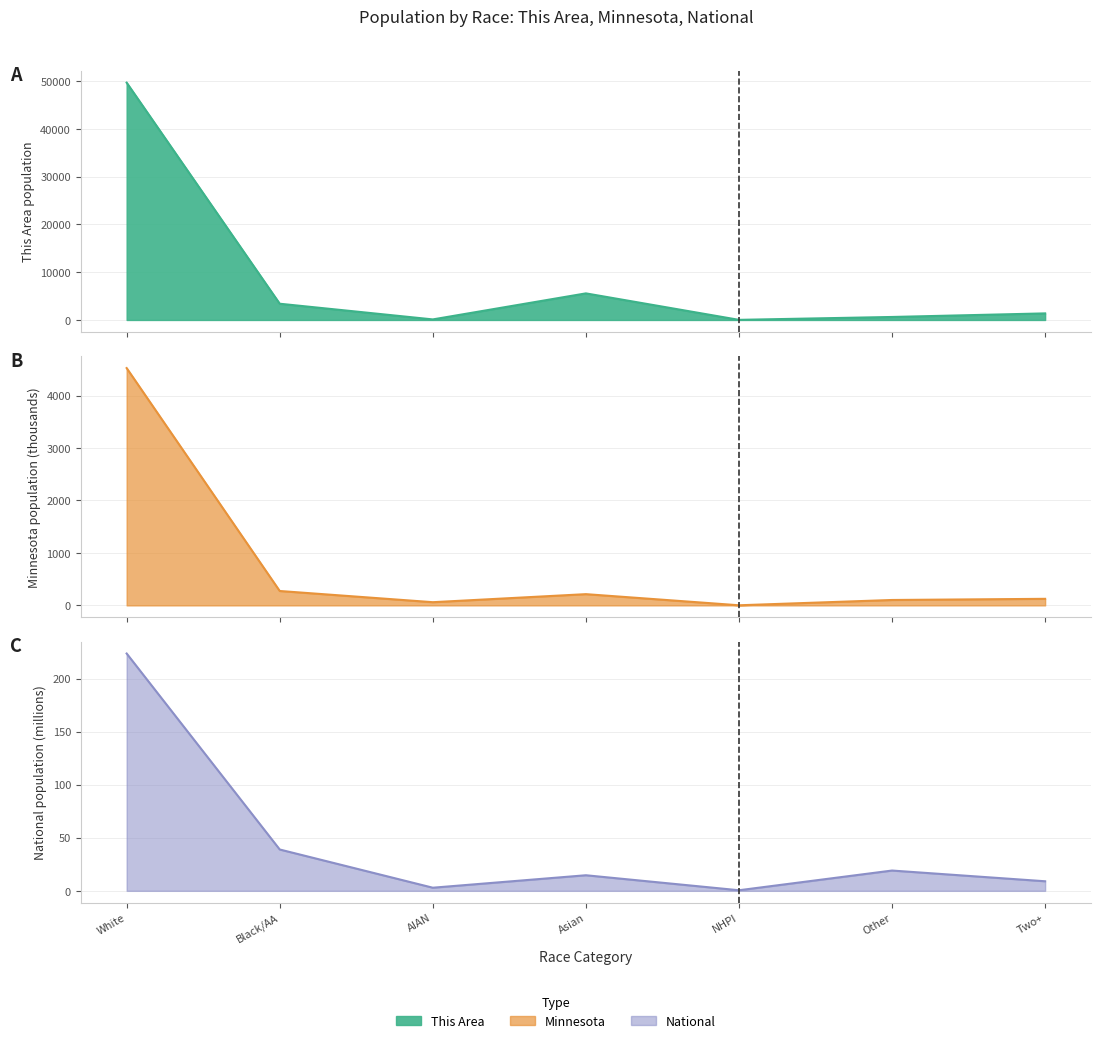

True or false: Minnesota and This Area cross at least once.

False